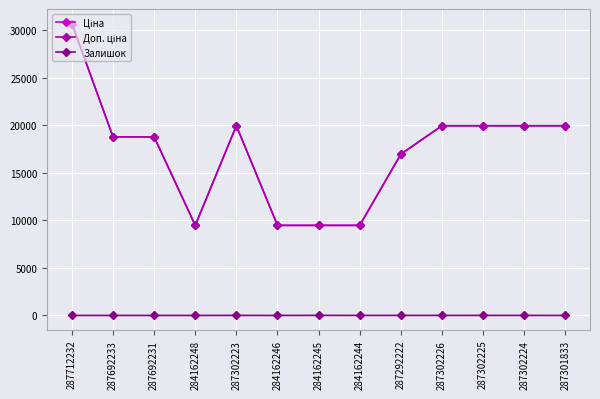

At which category does Ціна reach its first local peak?

287302223